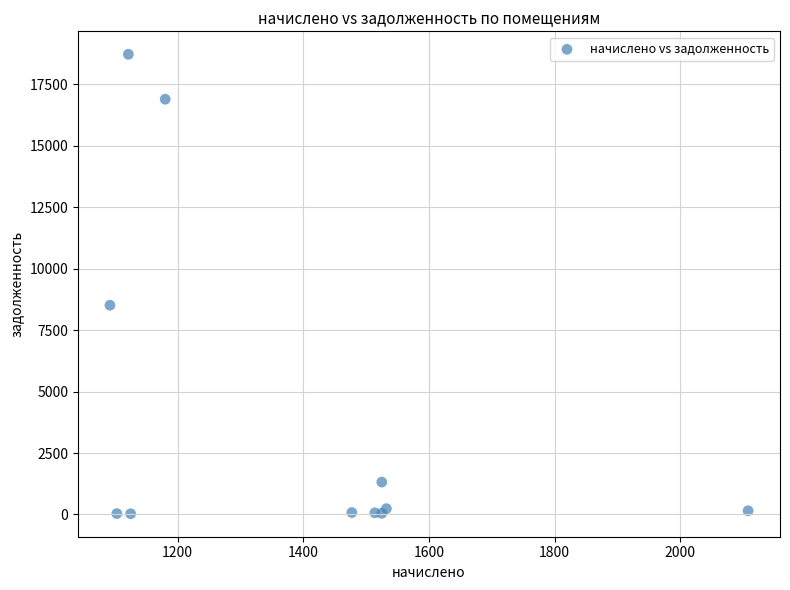

What Y value in the scatter plot is closest to 9376?

8514.5